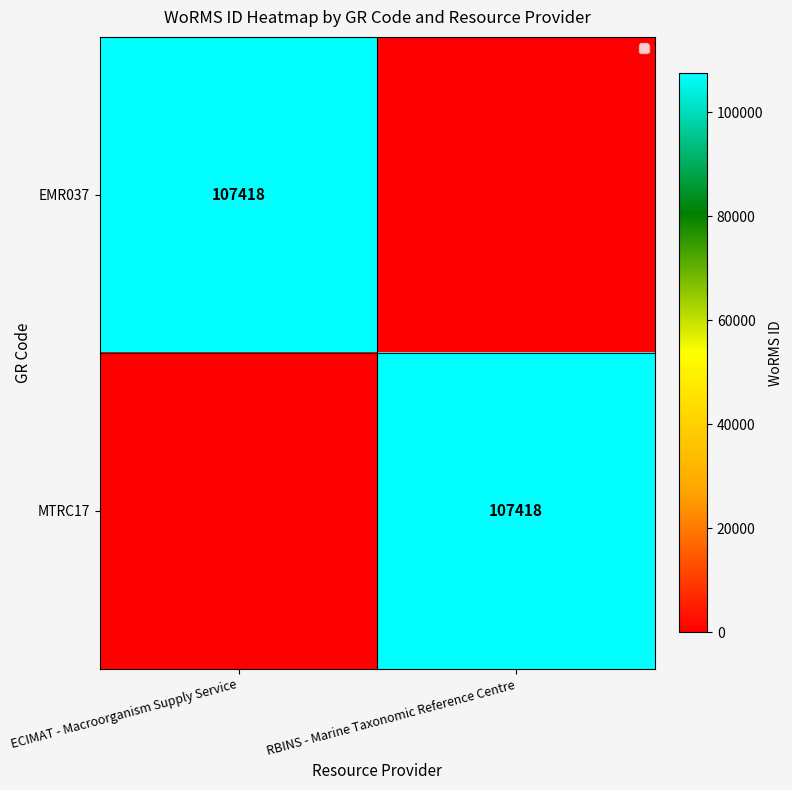

Between RBINS - Marine Taxonomic Reference Centre and ECIMAT - Macroorganism Supply Service, which is larger?

ECIMAT - Macroorganism Supply Service